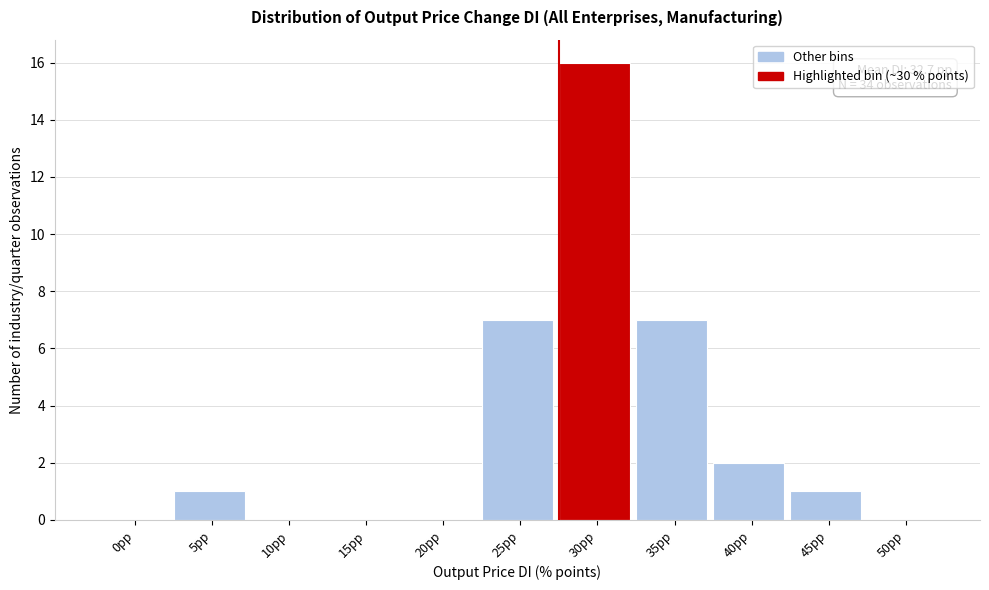

Reading right to left, list all the values displayed in this chart.

50pp=0	45pp=1	40pp=2	35pp=7	30pp=16	25pp=7	20pp=0	15pp=0	10pp=0	5pp=1	0pp=0